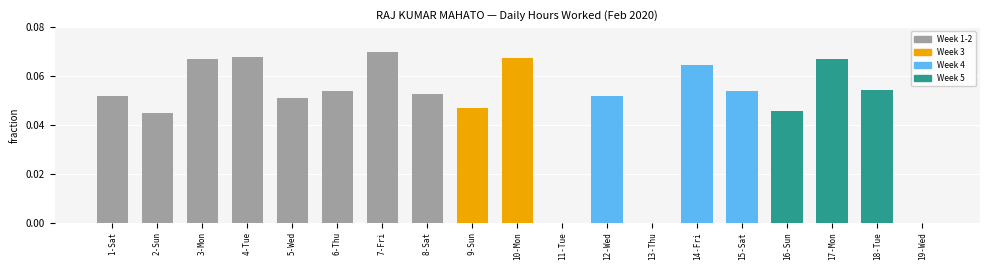

Are the bars grouped side by side (vs. stacked)?

No